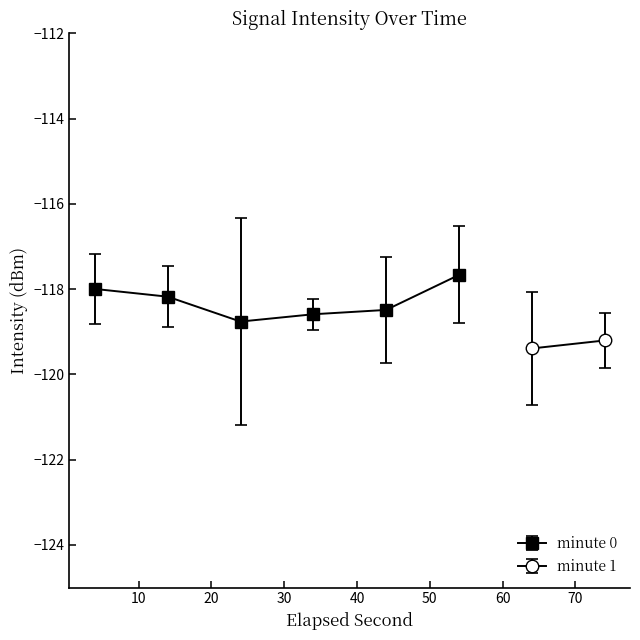

True or false: minute 0 has more than 2 points higher than both neighbors.

False